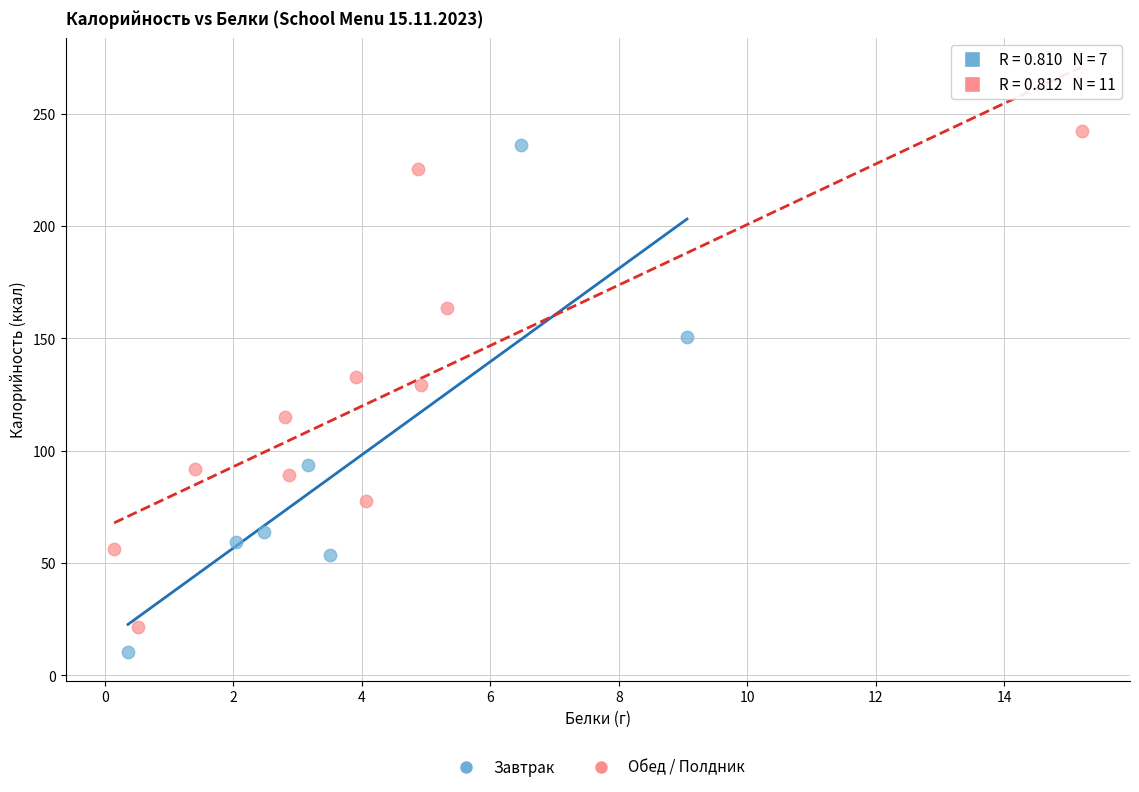

Which series reaches the maximum Y coordinate?

Обед / Полдник